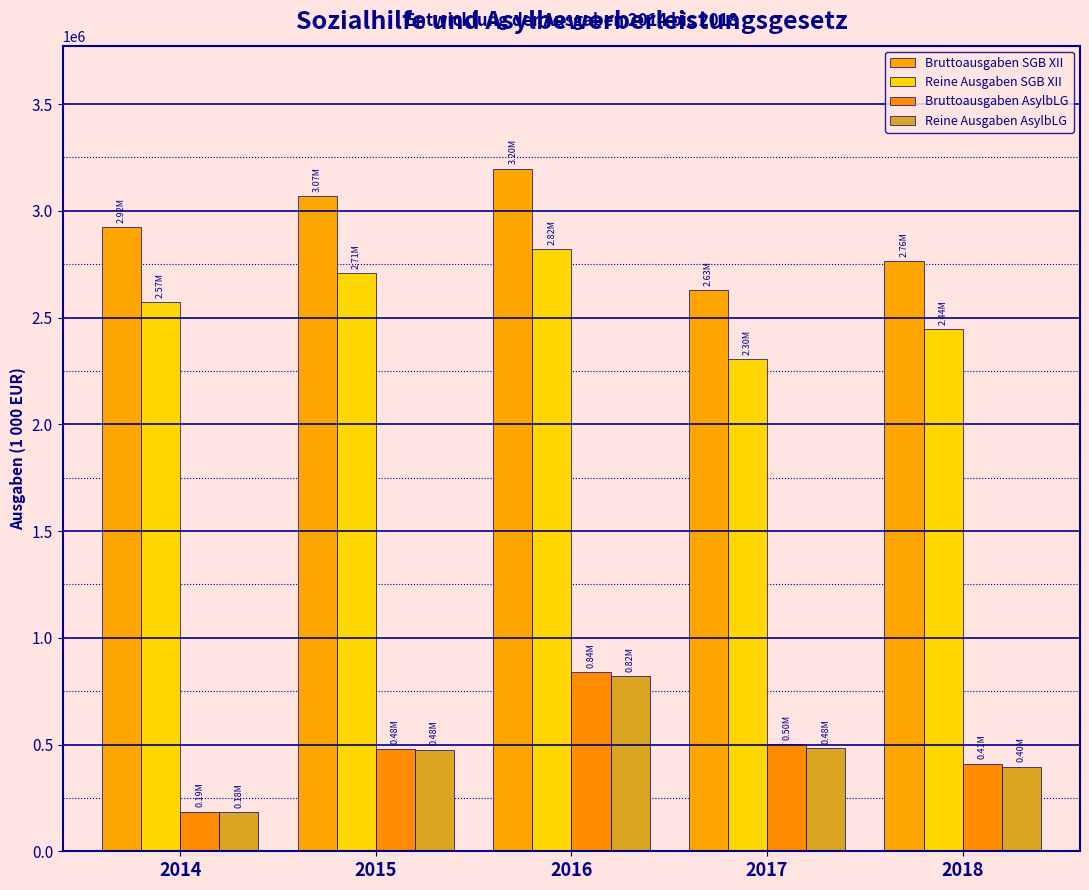

How many bars are there in each group?

4